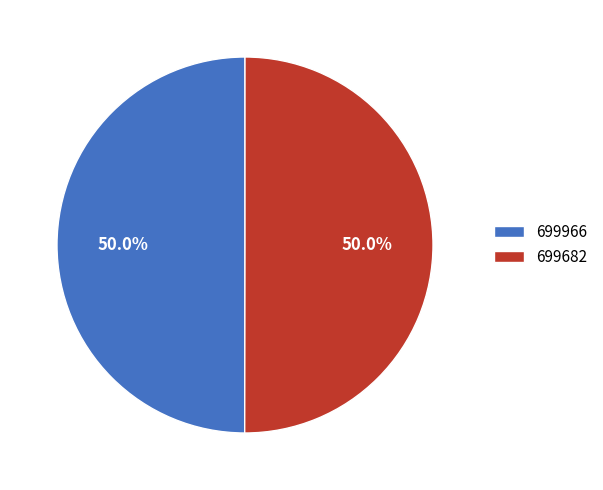

Combined, do 699966 and 699682 account for over 50%?

Yes